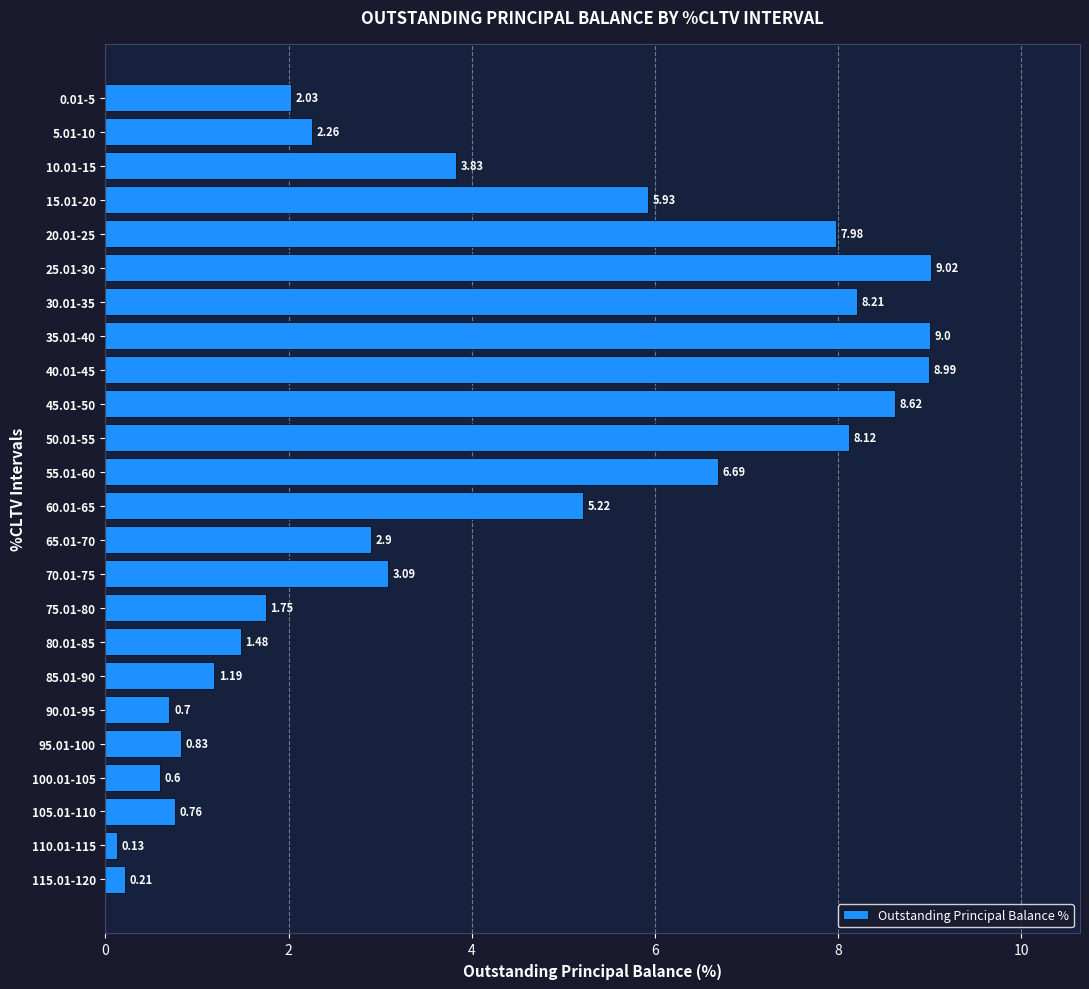

Which category has the highest value across all series?

25.01-30